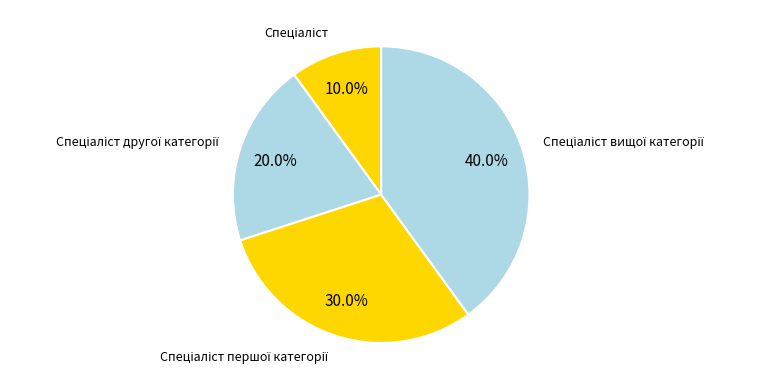

Does any single category account for the majority?

No